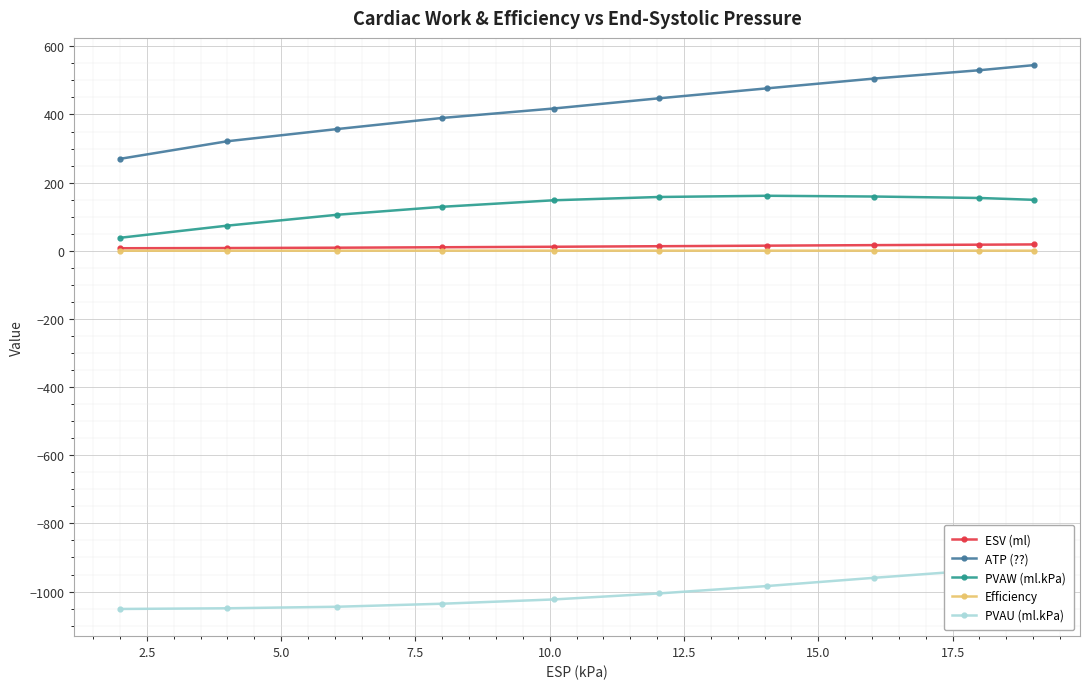

What is the value of the ATP (??) point at the 7th from the left?

476.6